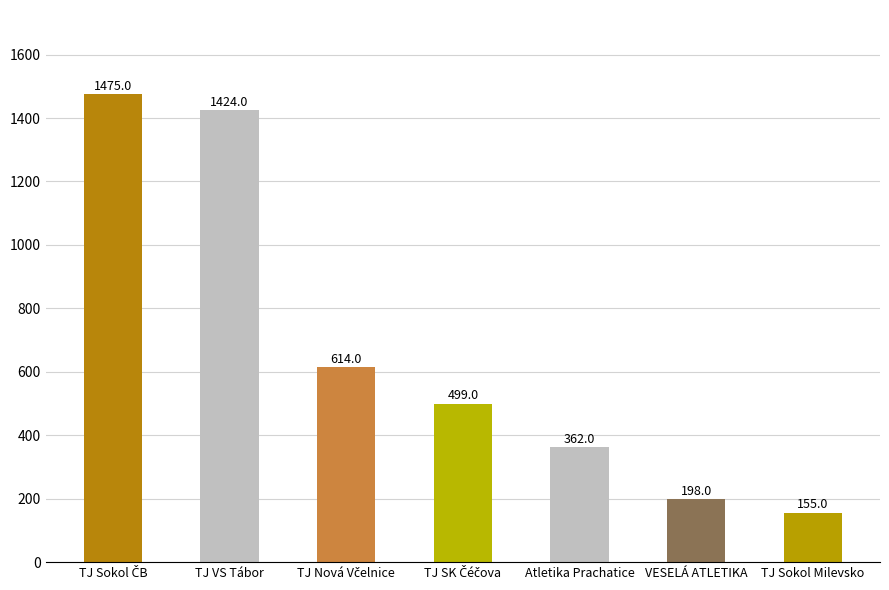

What is the average value?

675